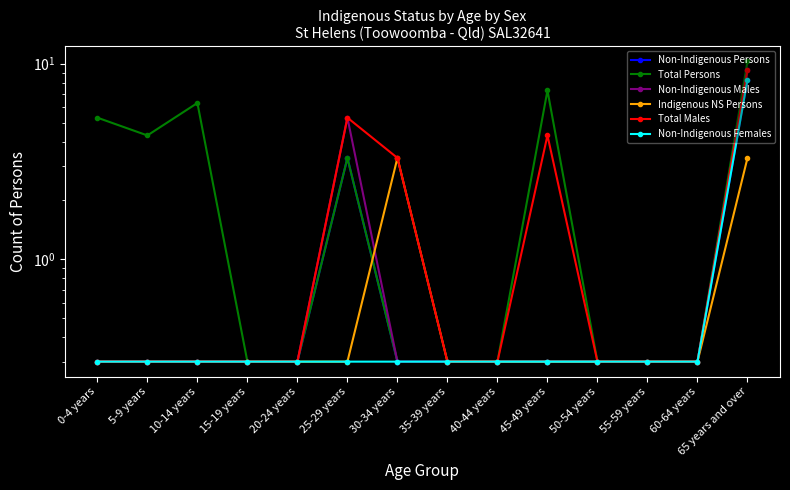

What is the smallest value displayed?

0.3